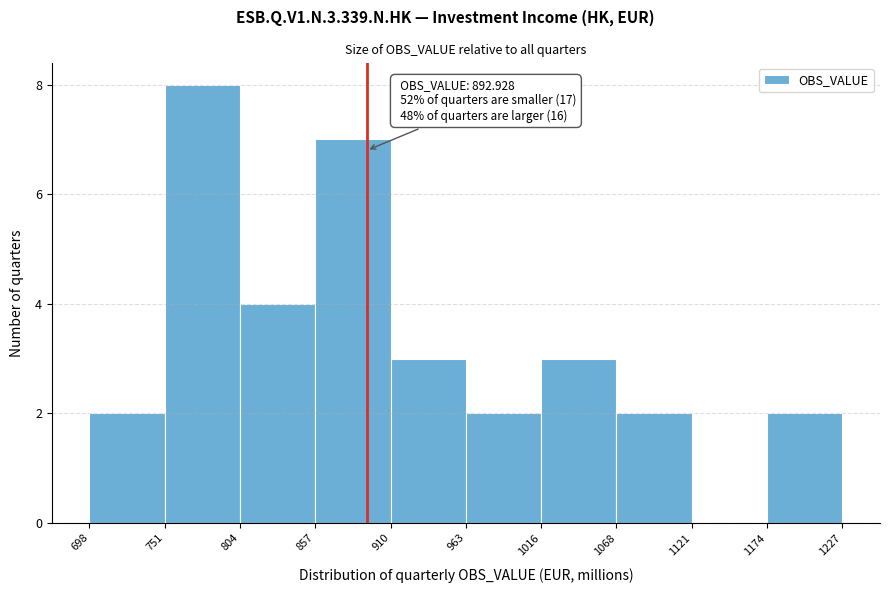

Which range on the x-axis has the tallest bar?

751 to 804